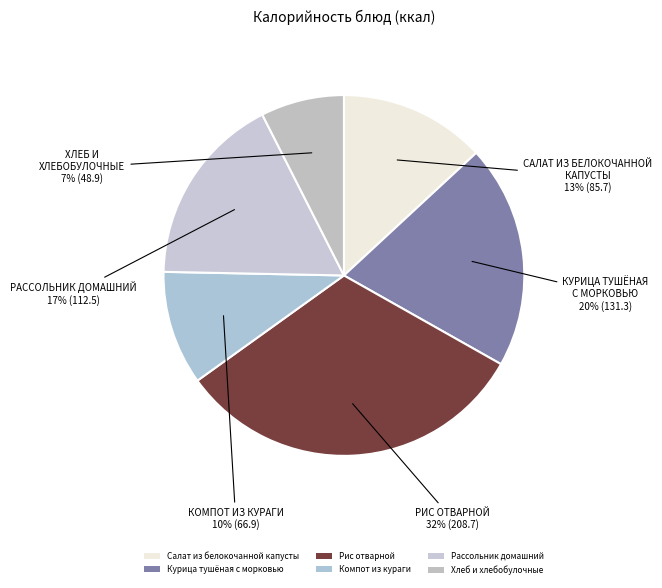

Is Компот из кураги the majority of the pie?

No